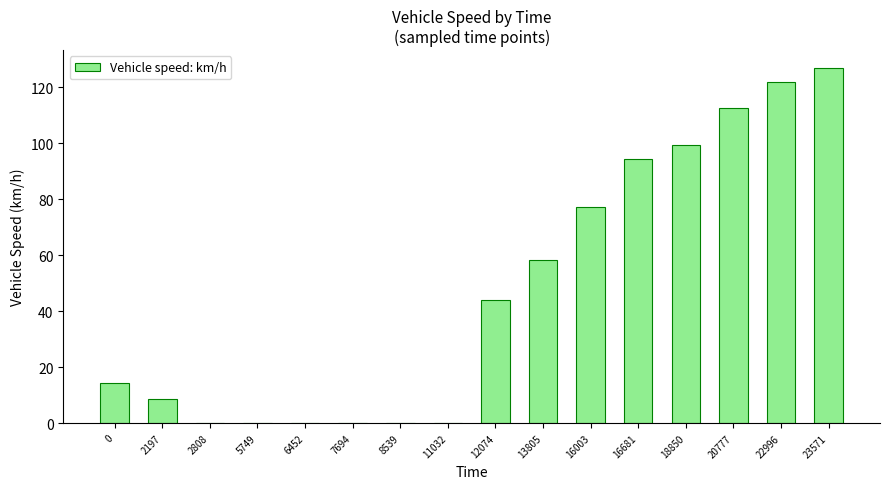

At which label is the value closest to 63?

13805